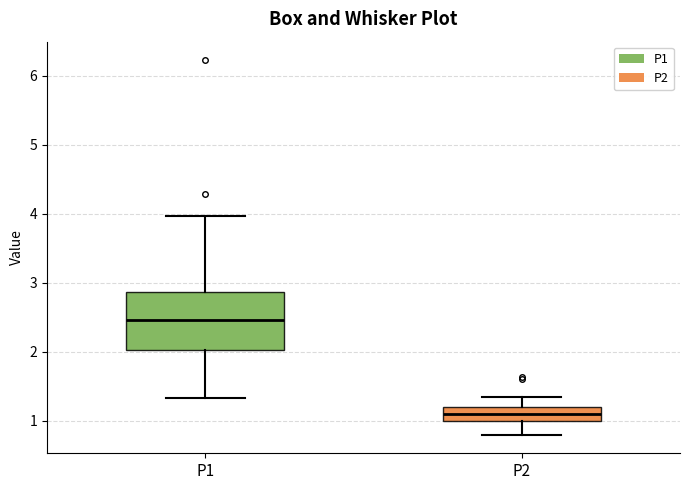

Where is the upper edge of the box for P1 on the y-axis? The values are not printed on the chart, so give them approximately, as read against the axis.

2.9